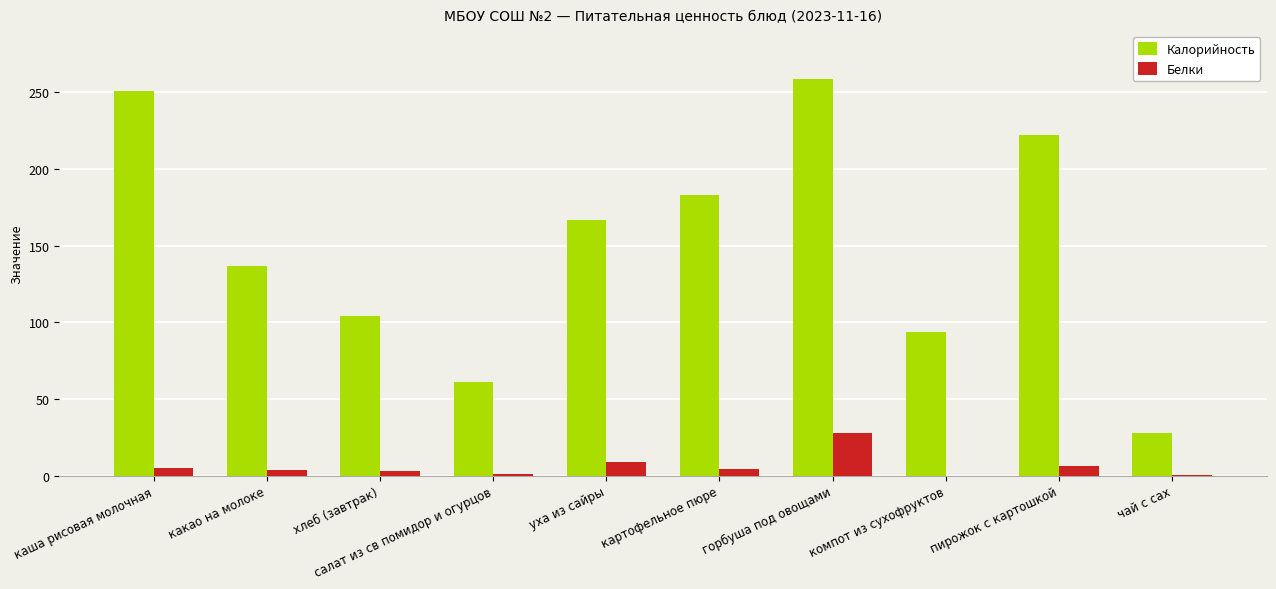

At which label is Белки closest to 13?

уха из сайры